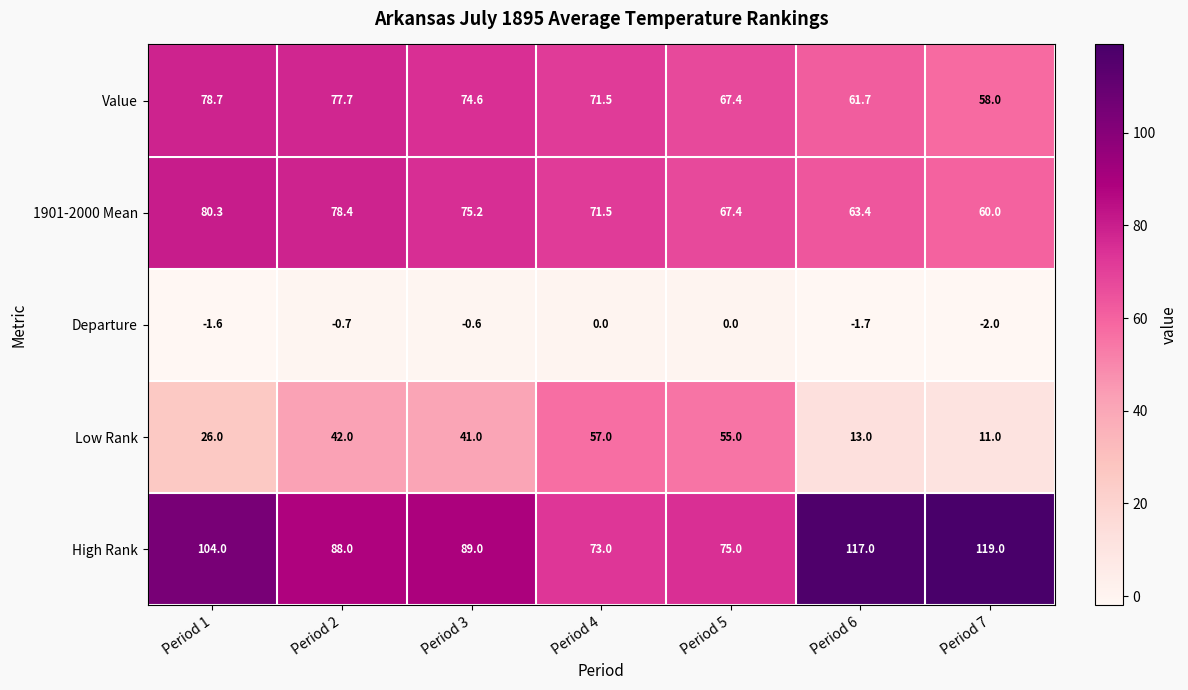

True or false: Value has a value of 78.7 at Period 1.

True